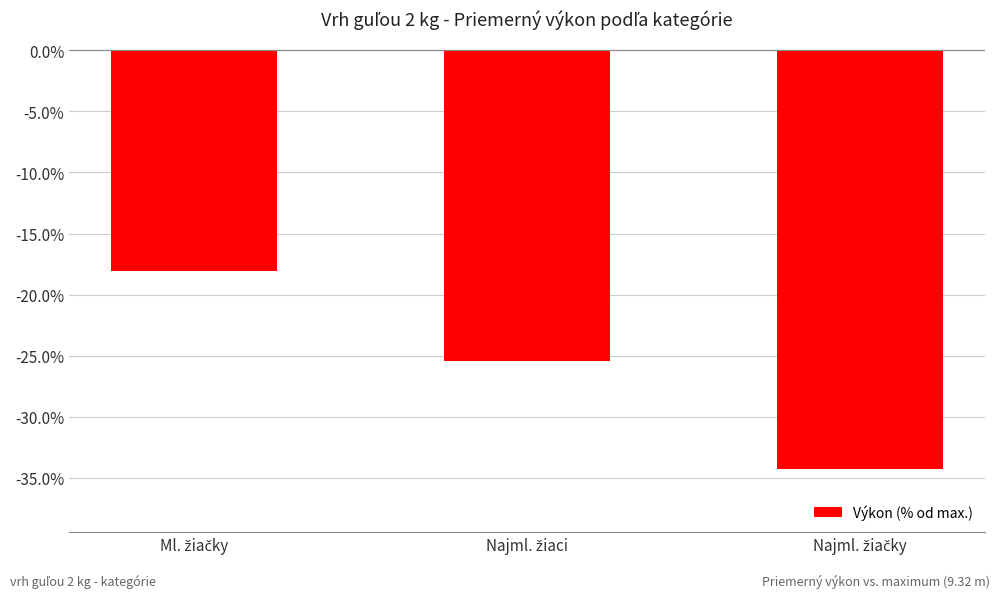

What is the maximum value shown in the chart?

-18.0